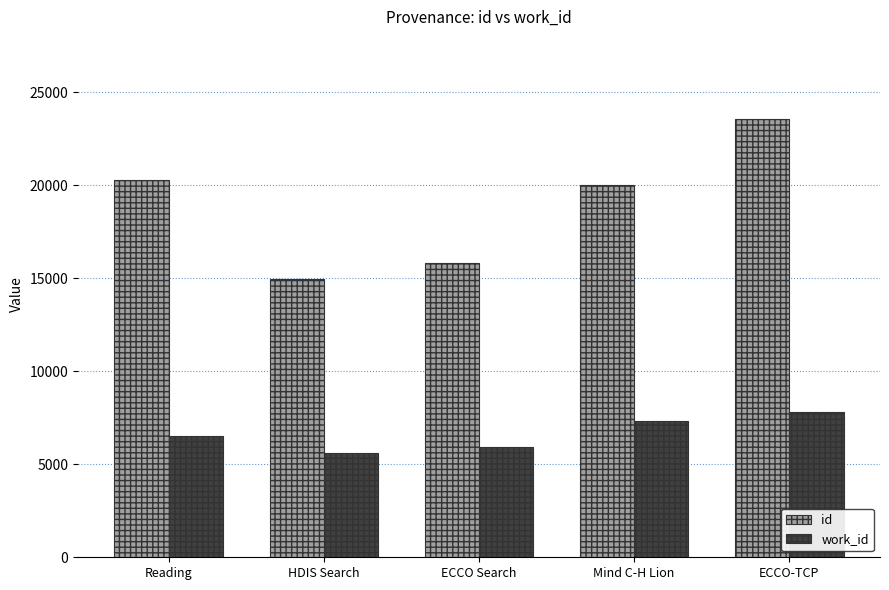

Which category has the highest value in the work_id series?

ECCO-TCP